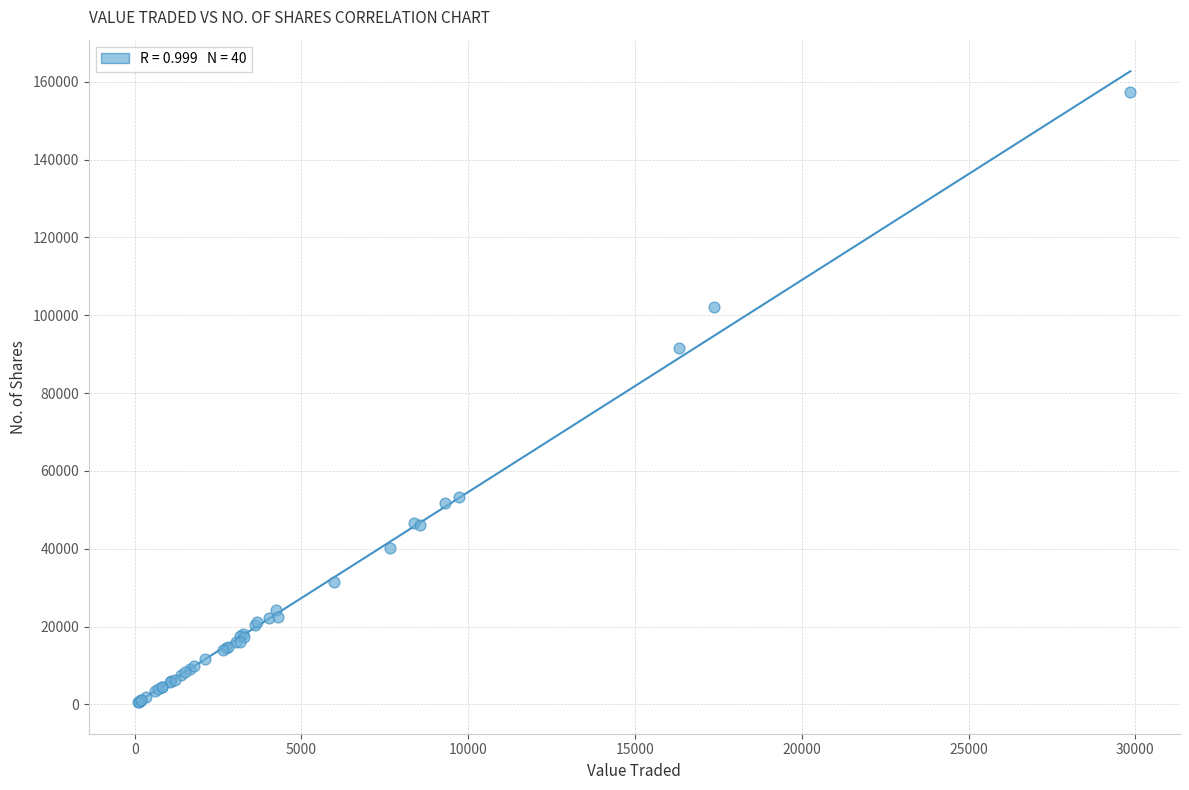

What Y value in the scatter plot is closest to 78979?

91601